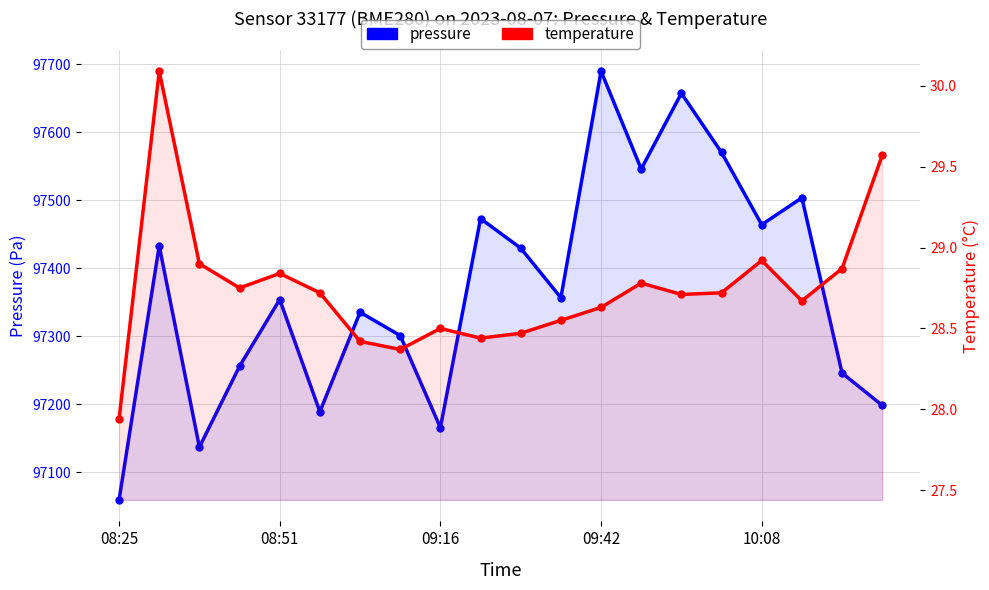

Which series has the largest total across all categories?

pressure